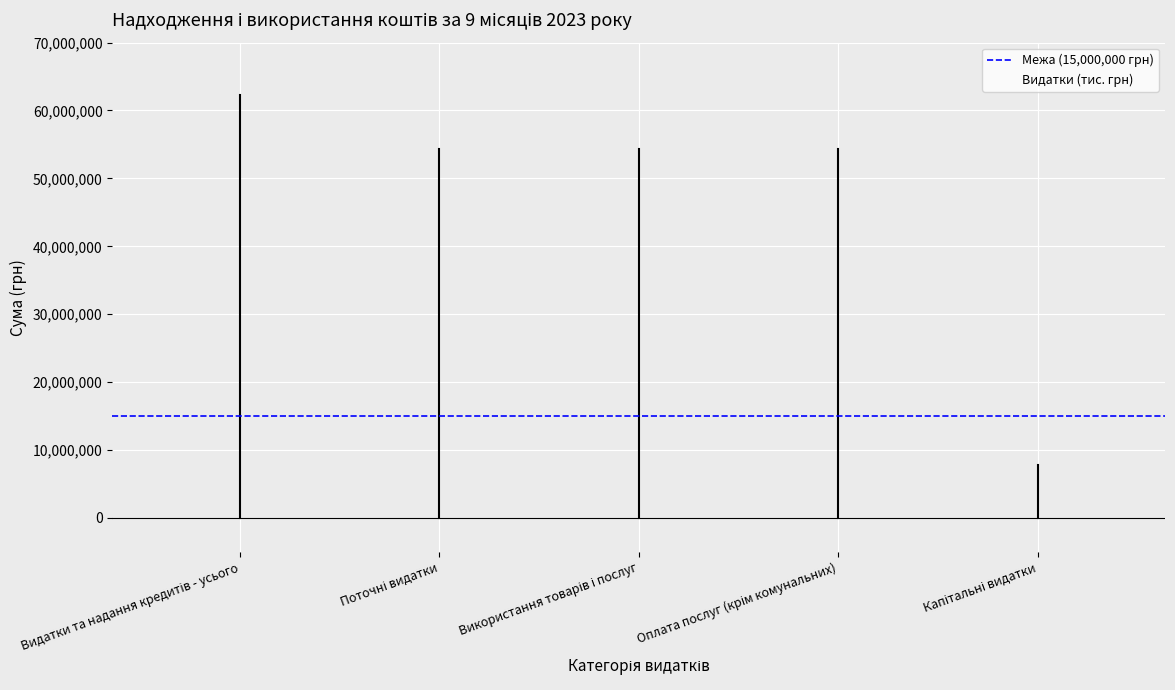

What is the sum of all values?

233250462.7